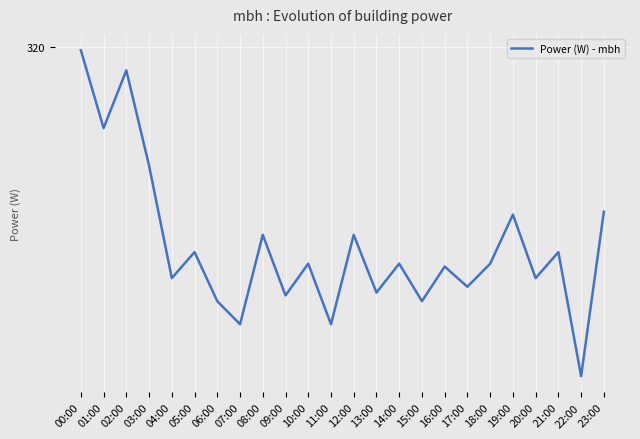

List the labels in order of value, smallest first.

22:00, 07:00, 11:00, 06:00, 15:00, 09:00, 13:00, 17:00, 04:00, 20:00, 16:00, 10:00, 14:00, 18:00, 05:00, 21:00, 08:00, 12:00, 19:00, 23:00, 03:00, 01:00, 02:00, 00:00